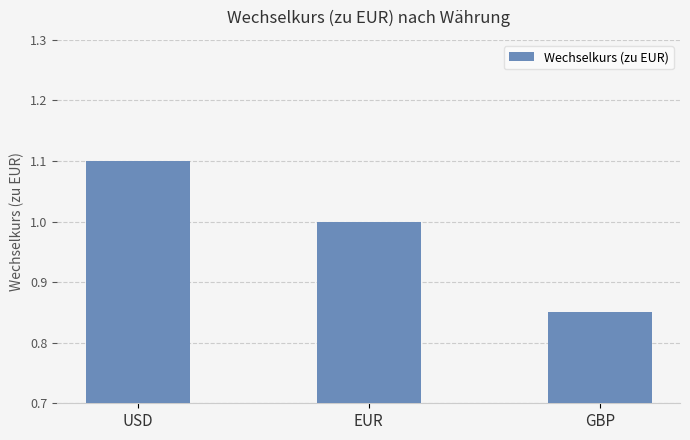

What is the greatest value displayed?

1.1